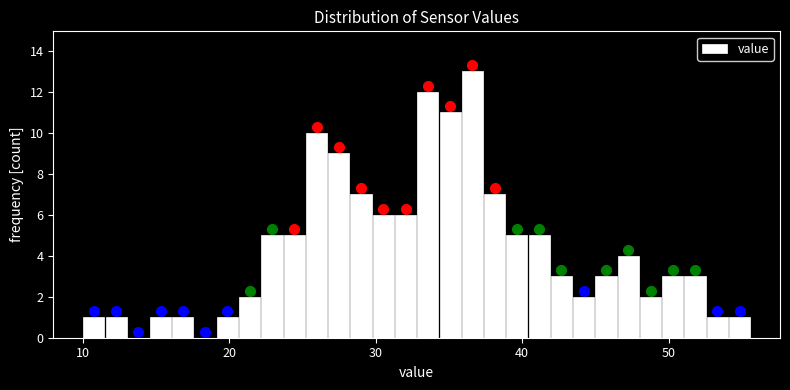

Read against the x-axis, roughly where is the centre of the tallest bar?

37